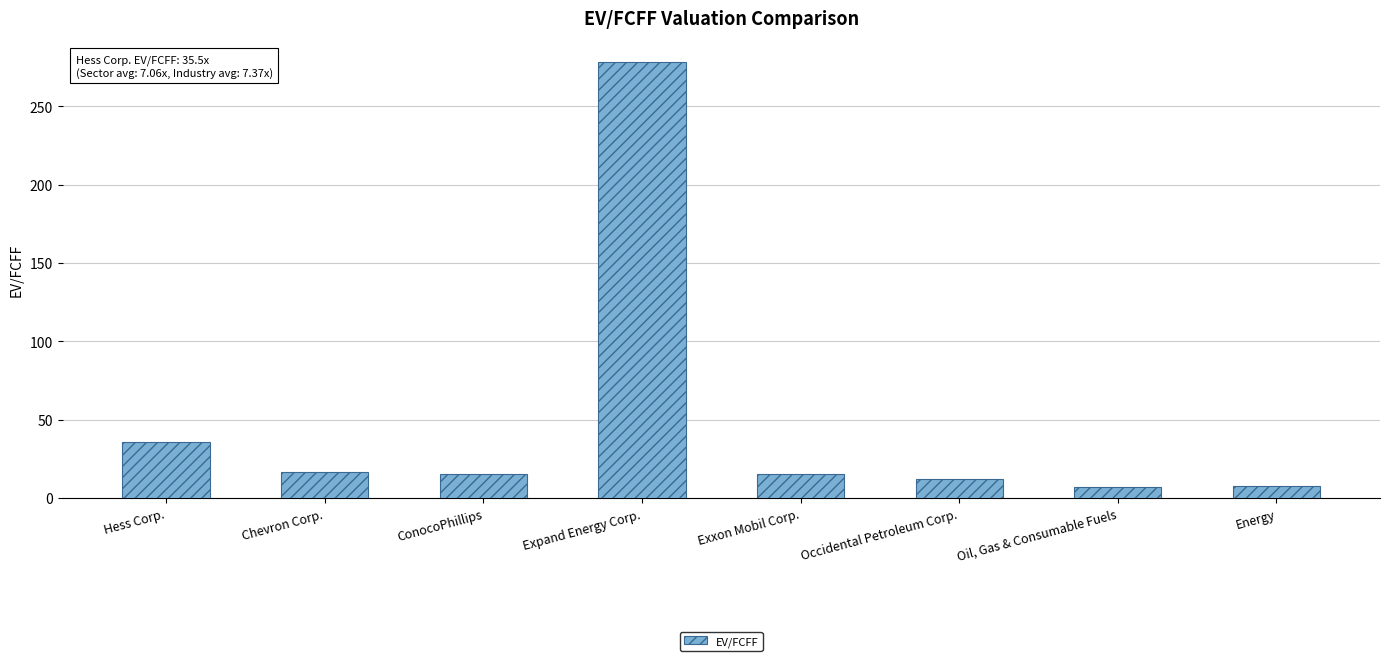

What is the minimum value shown in the chart?

7.1